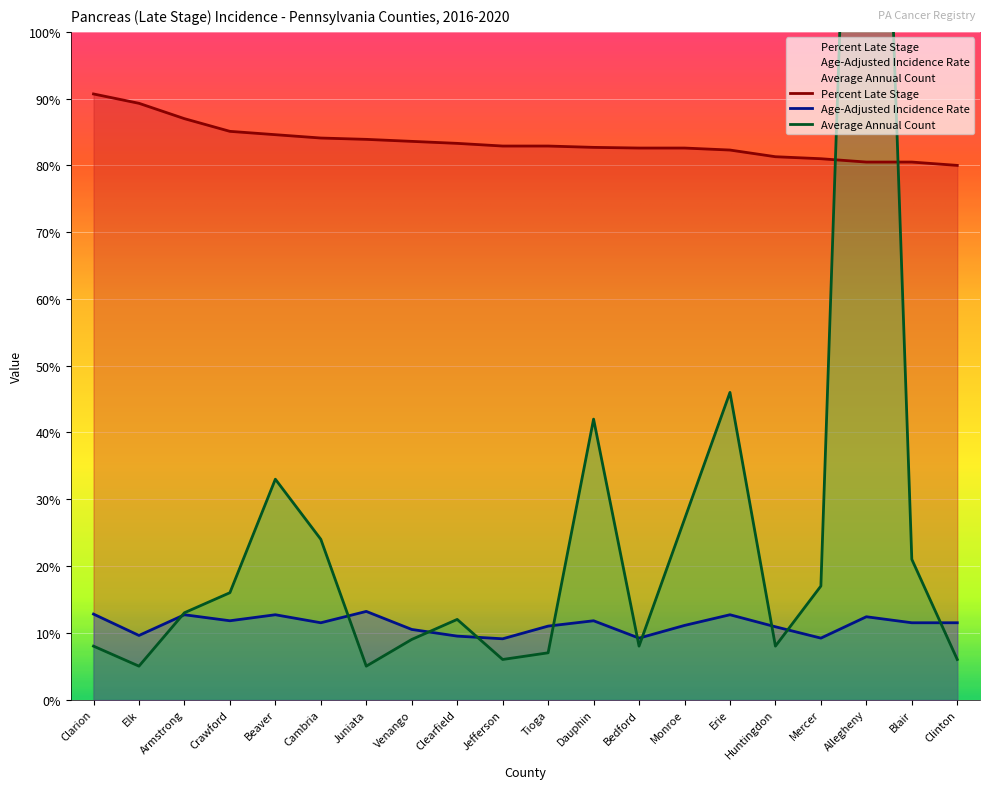

After their last crossing, which series has the higher values: Average Annual Count or Age-Adjusted Incidence Rate?

Age-Adjusted Incidence Rate